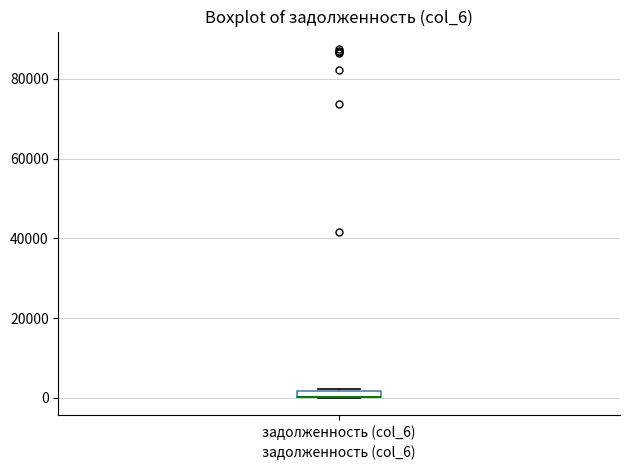

Where is the upper edge of the box for задолженность (col_6) on the y-axis? The values are not printed on the chart, so give them approximately, as read against the axis.

2000